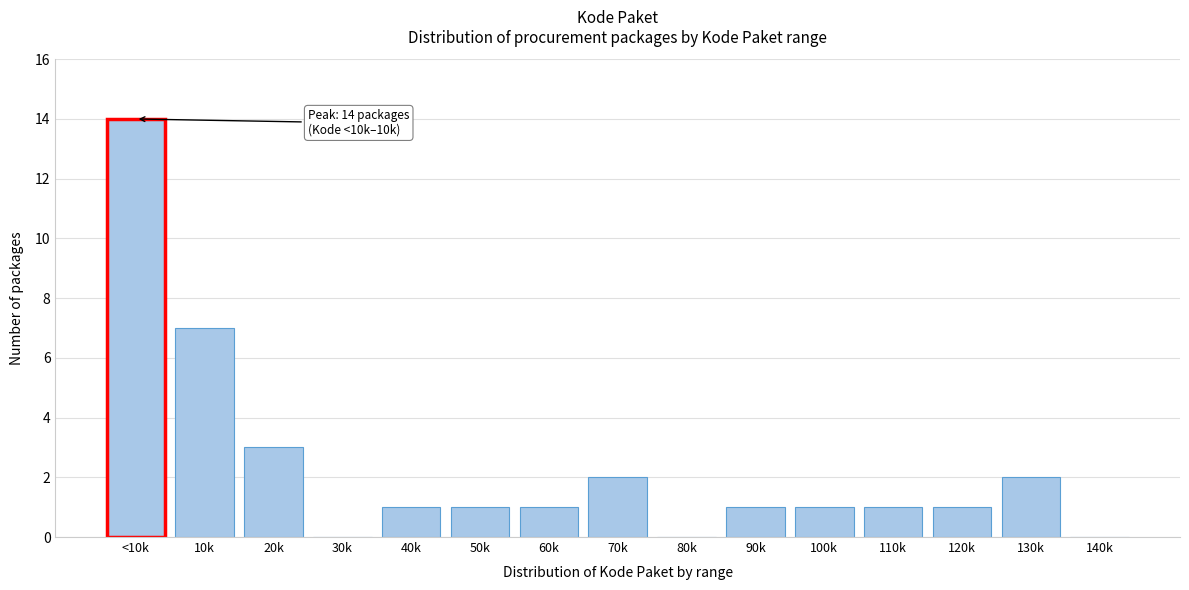

Reading left to right, transcribe all the data shown in this chart.

<10k=14	10k=7	20k=3	30k=0	40k=1	50k=1	60k=1	70k=2	80k=0	90k=1	100k=1	110k=1	120k=1	130k=2	140k=0